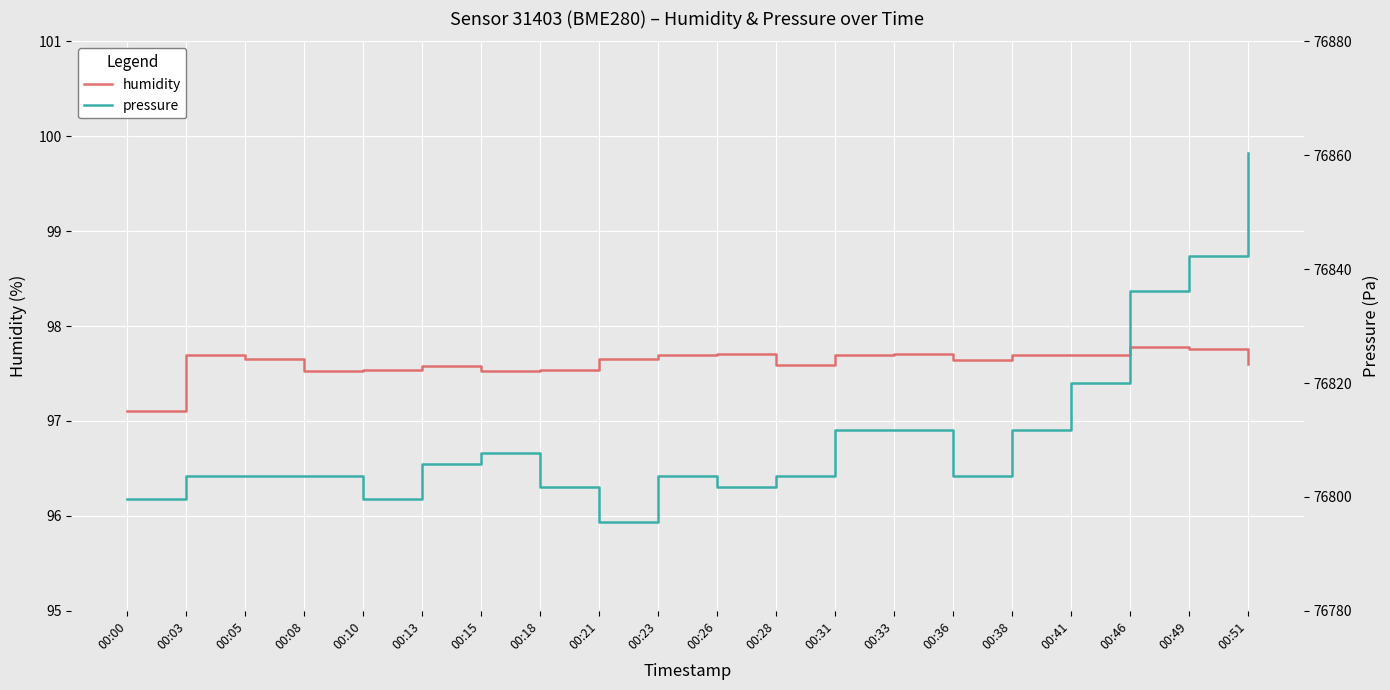

Reading left to right, what are all the values shown in this chart?

humidity: 00:00=97.1	00:03=97.7	00:05=97.7	00:08=97.5	00:10=97.5	00:13=97.6	00:15=97.5	00:18=97.5	00:21=97.7	00:23=97.7	00:26=97.7	00:28=97.6	00:31=97.7	00:33=97.7	00:36=97.6	00:38=97.7	00:41=97.7	00:46=97.8	00:49=97.8	00:51=97.6
pressure: 00:00=76799.7	00:03=76803.7	00:05=76803.7	00:08=76803.7	00:10=76799.7	00:13=76805.8	00:15=76807.8	00:18=76801.7	00:21=76795.6	00:23=76803.7	00:26=76801.7	00:28=76803.7	00:31=76811.8	00:33=76811.8	00:36=76803.7	00:38=76811.8	00:41=76819.9	00:46=76836.2	00:49=76842.2	00:51=76860.5